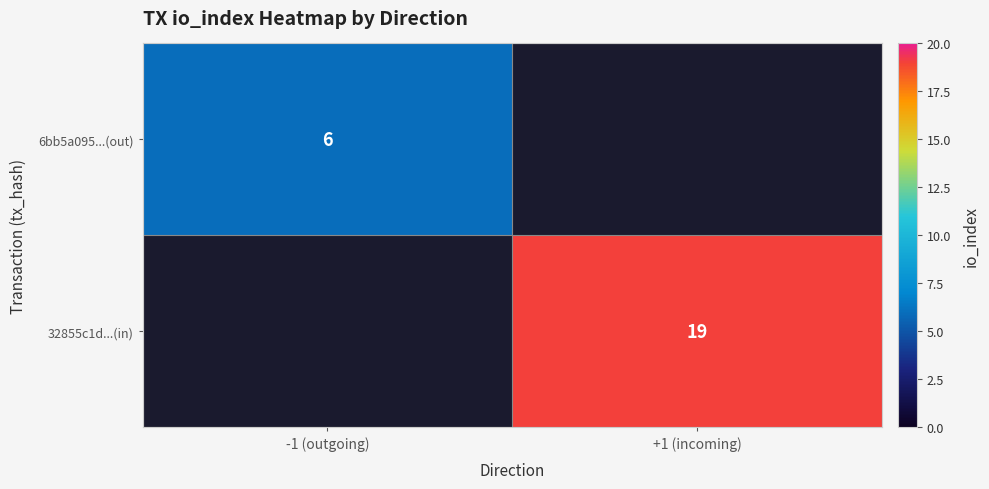

Is it true that 32855c1d...(in) equals 6 at +1 (incoming)?

False